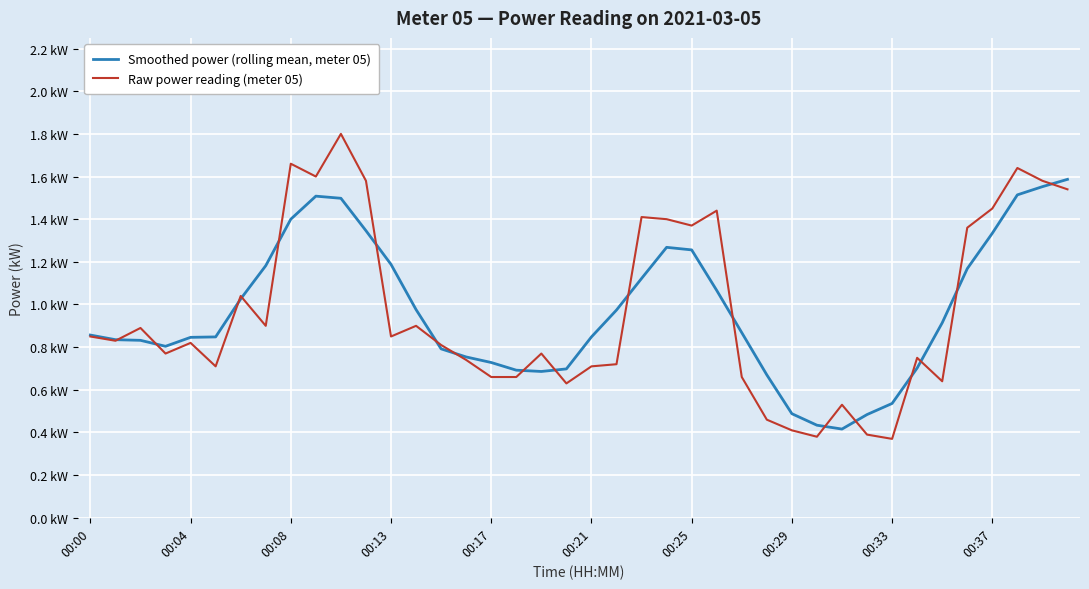

What are all the series names shown in the legend?

Smoothed power (rolling mean, meter 05), Raw power reading (meter 05)